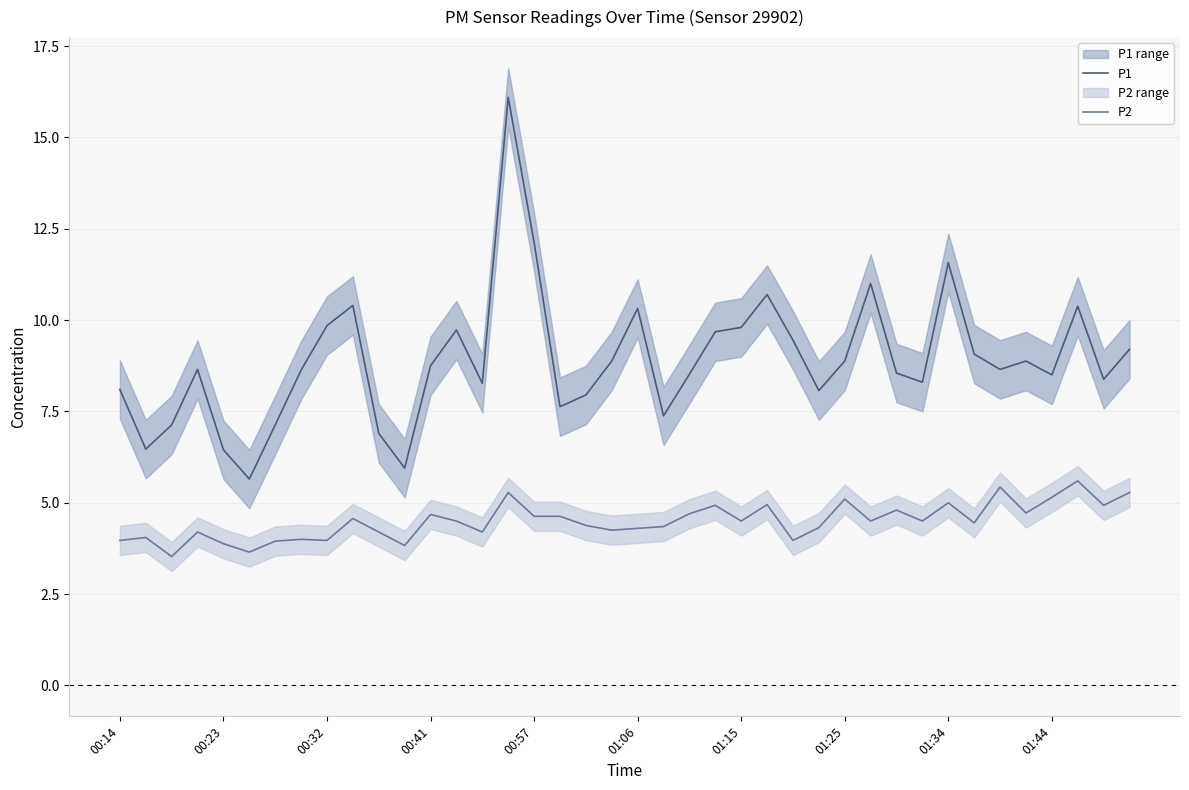

True or false: P1 and P2 intersect in this chart.

False